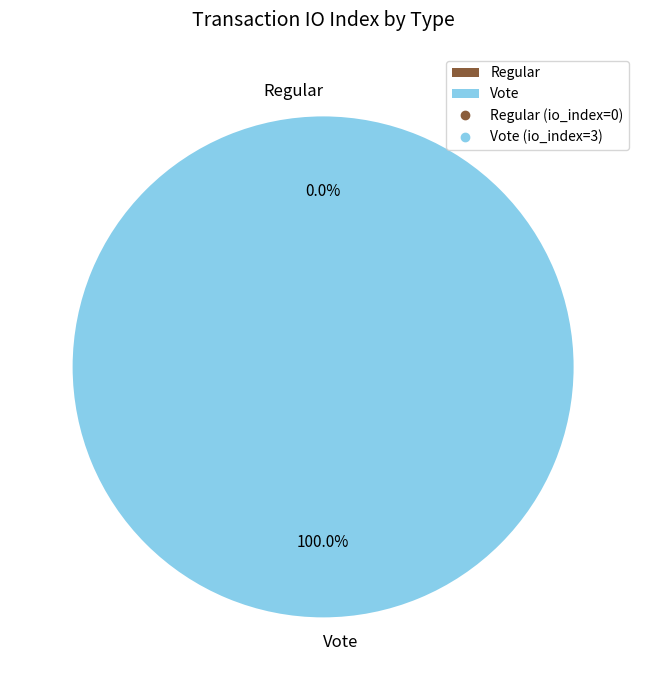

What percentage do Regular and Vote together represent?

100.0%